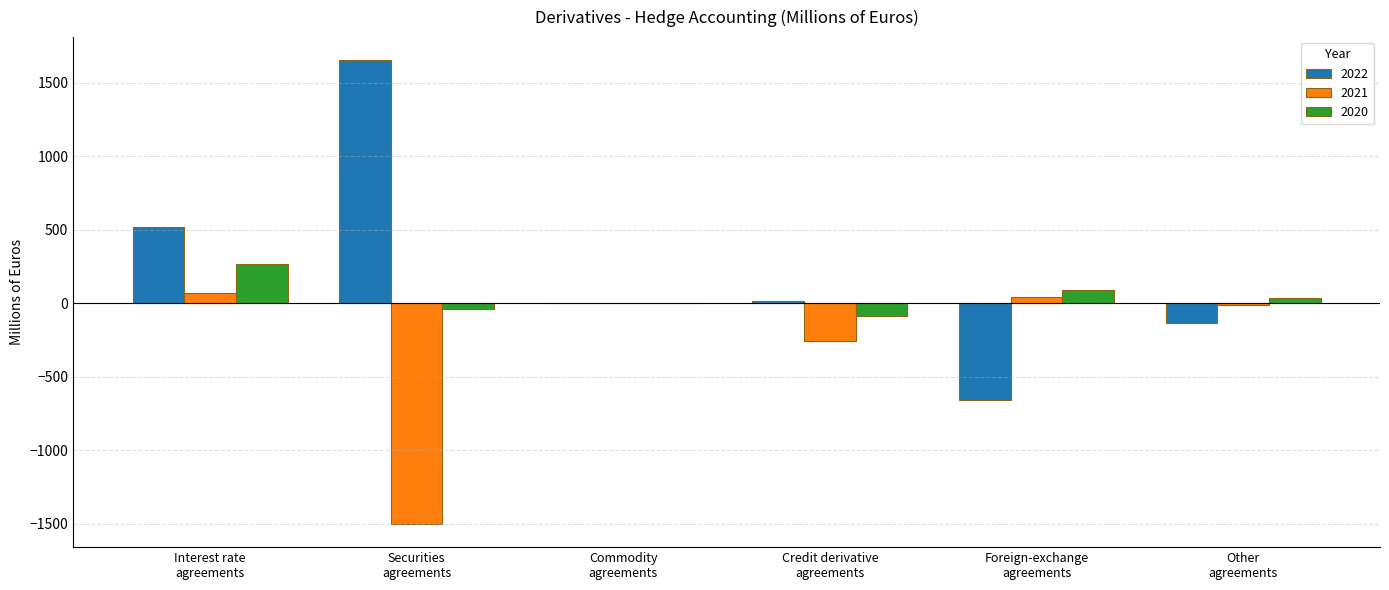

What is the greatest value displayed?

1653